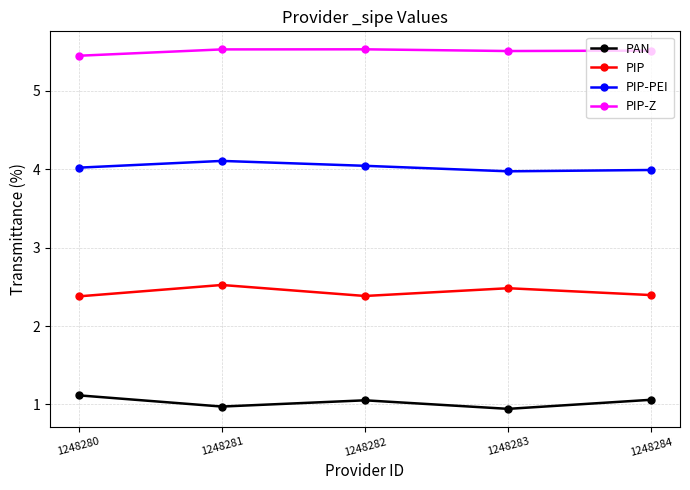

Reading left to right, extract all data points from this chart.

PAN: 1.1	1.0	1.1	0.9	1.1
PIP: 2.4	2.5	2.4	2.5	2.4
PIP-PEI: 4.0	4.1	4.0	4.0	4.0
PIP-Z: 5.4	5.5	5.5	5.5	5.5